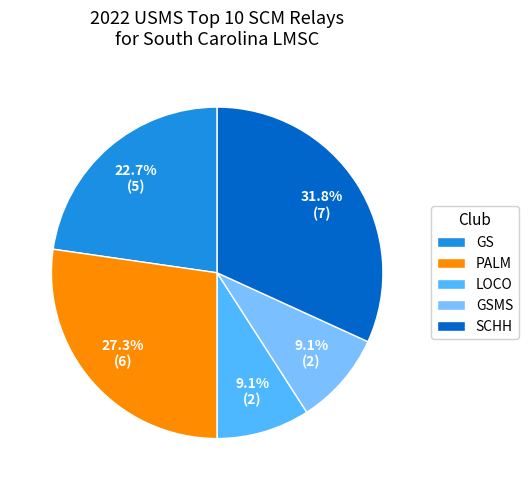

Which slice is the largest?

SCHH